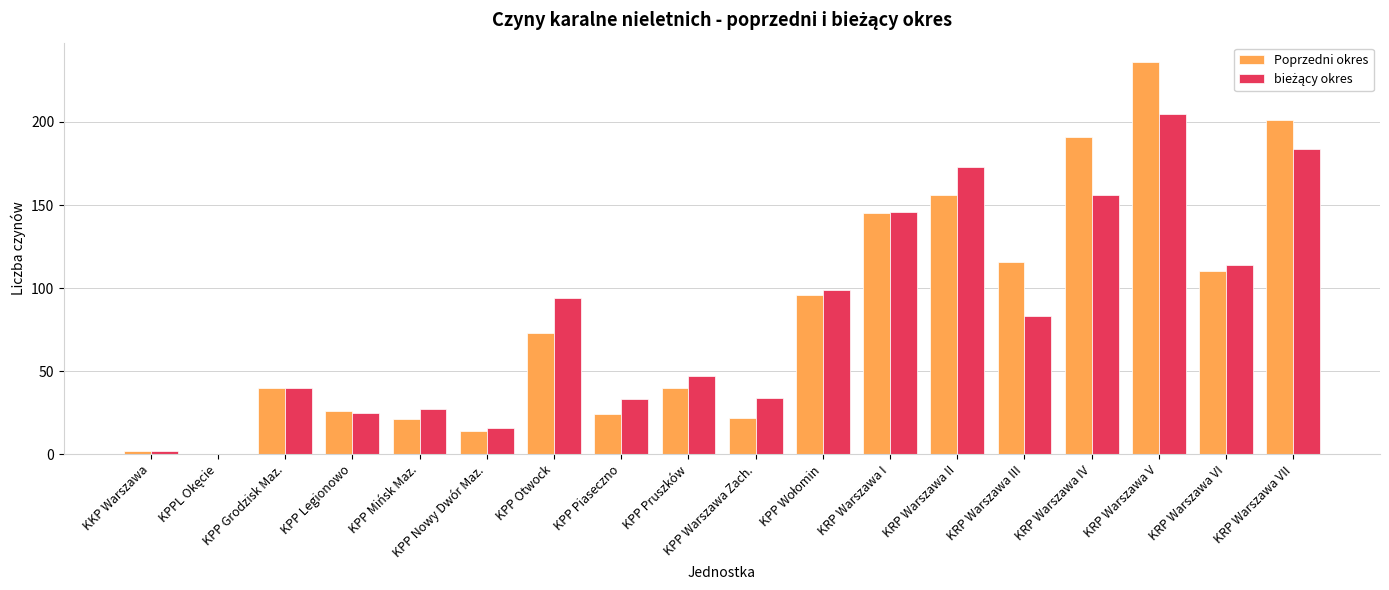

What is the sum of the Poprzedni okres values at KRP Warszawa II and KPP Mińsk Maz.?

177